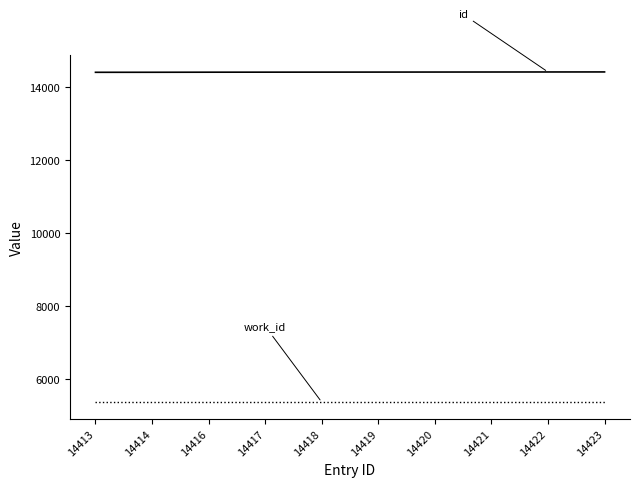

What is the smallest value displayed?

5366